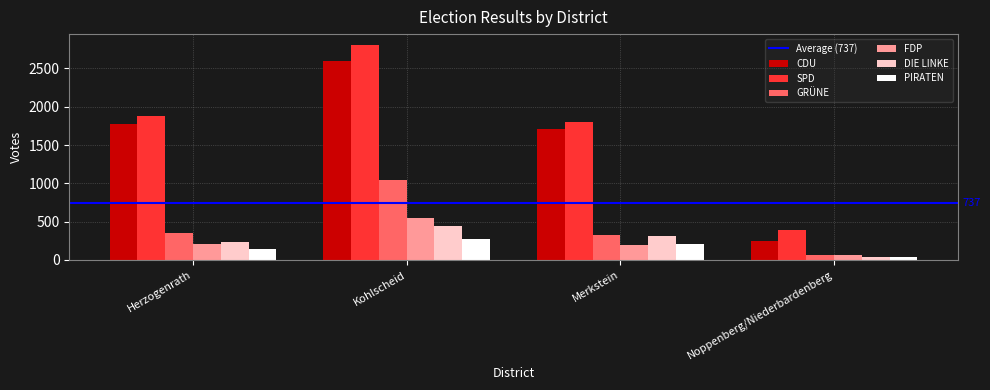

Rank the series by their maximum value, from lowest to highest.

PIRATEN, DIE LINKE, FDP, GRÜNE, CDU, SPD